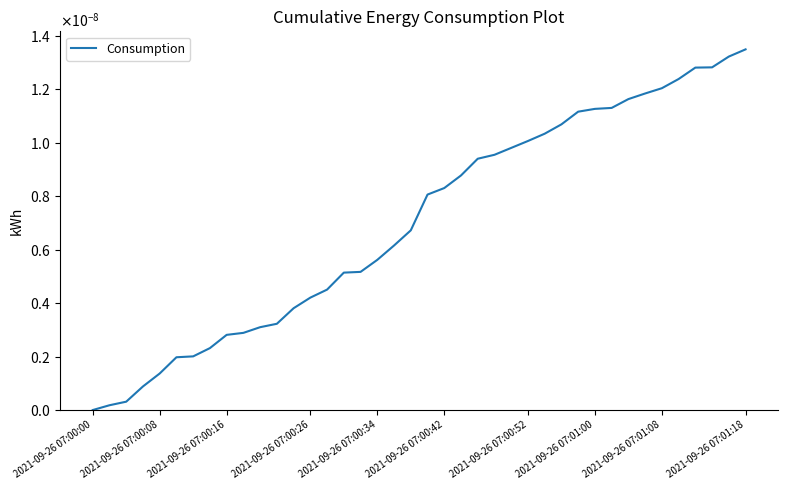

Is this an area chart (filled region under the line)?

No